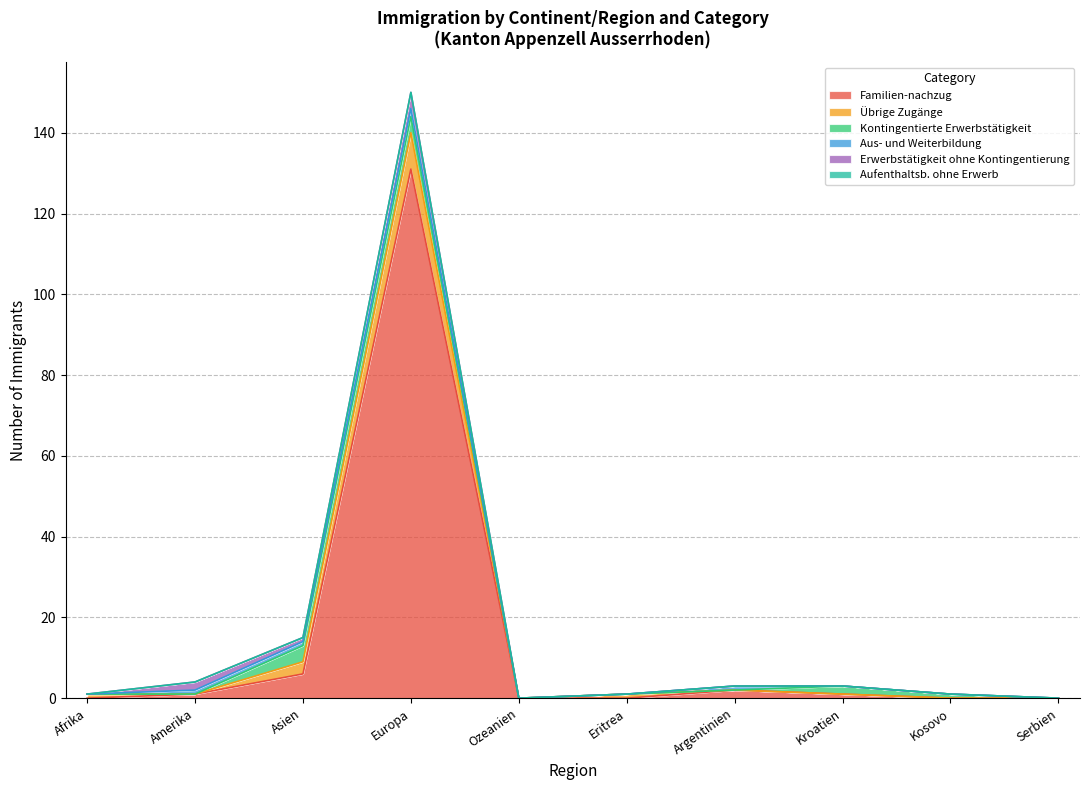

True or false: Aus- und Weiterbildung and Familien-nachzug cross at least once.

False